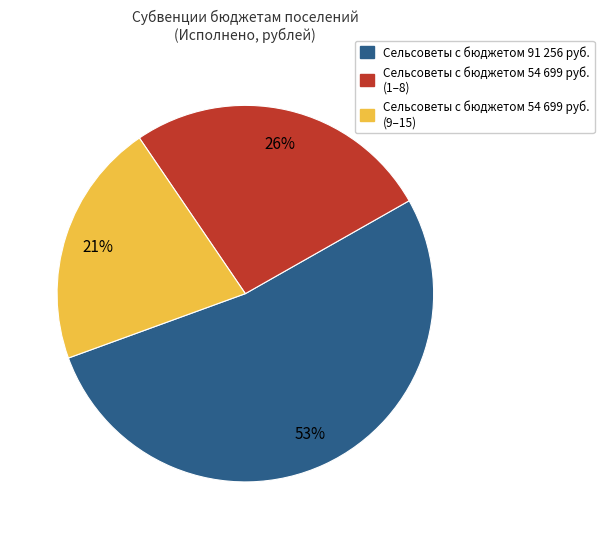

To the nearest percent, what is the average slice percentage?

33%